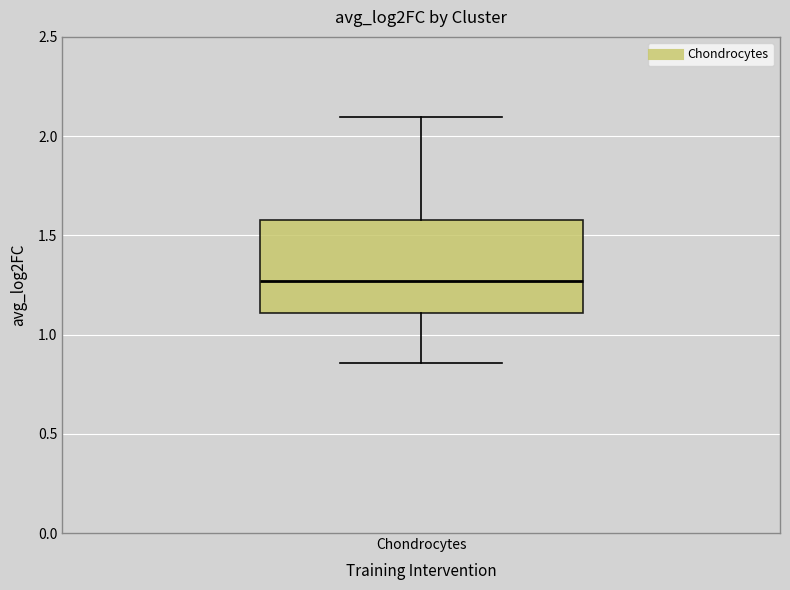

Read this box plot against the y-axis: the position of the median line, the range covered by the box, and the ends of both whiskers. The values are not printed on the chart, so give them approximately, as read against the axis.

median 1.25, box 1.10 to 1.60, whiskers 0.85 to 2.10